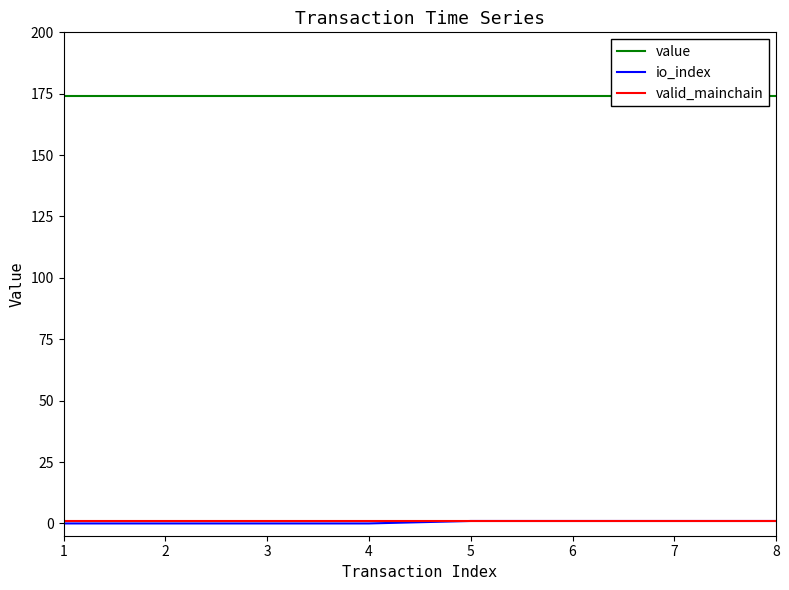

What is the sum of all io_index values?

4.0